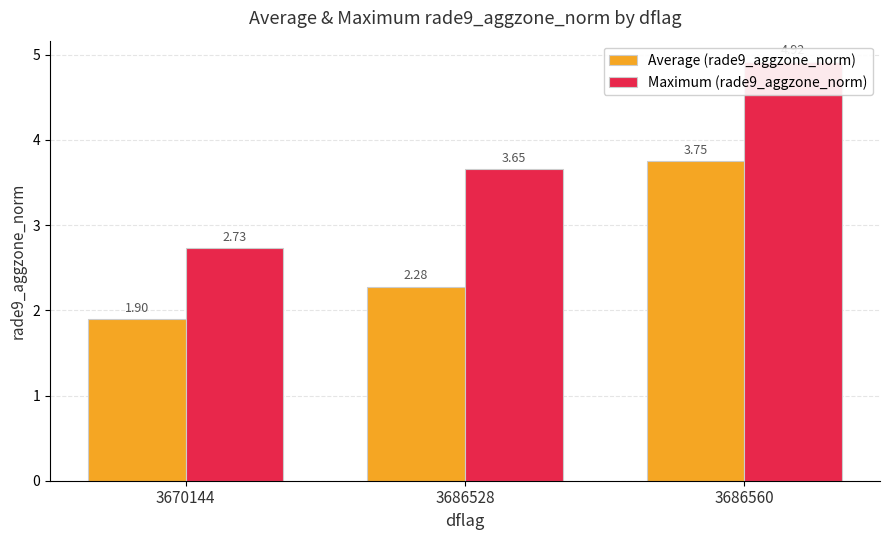

Which category has the highest value across all series?

3686560